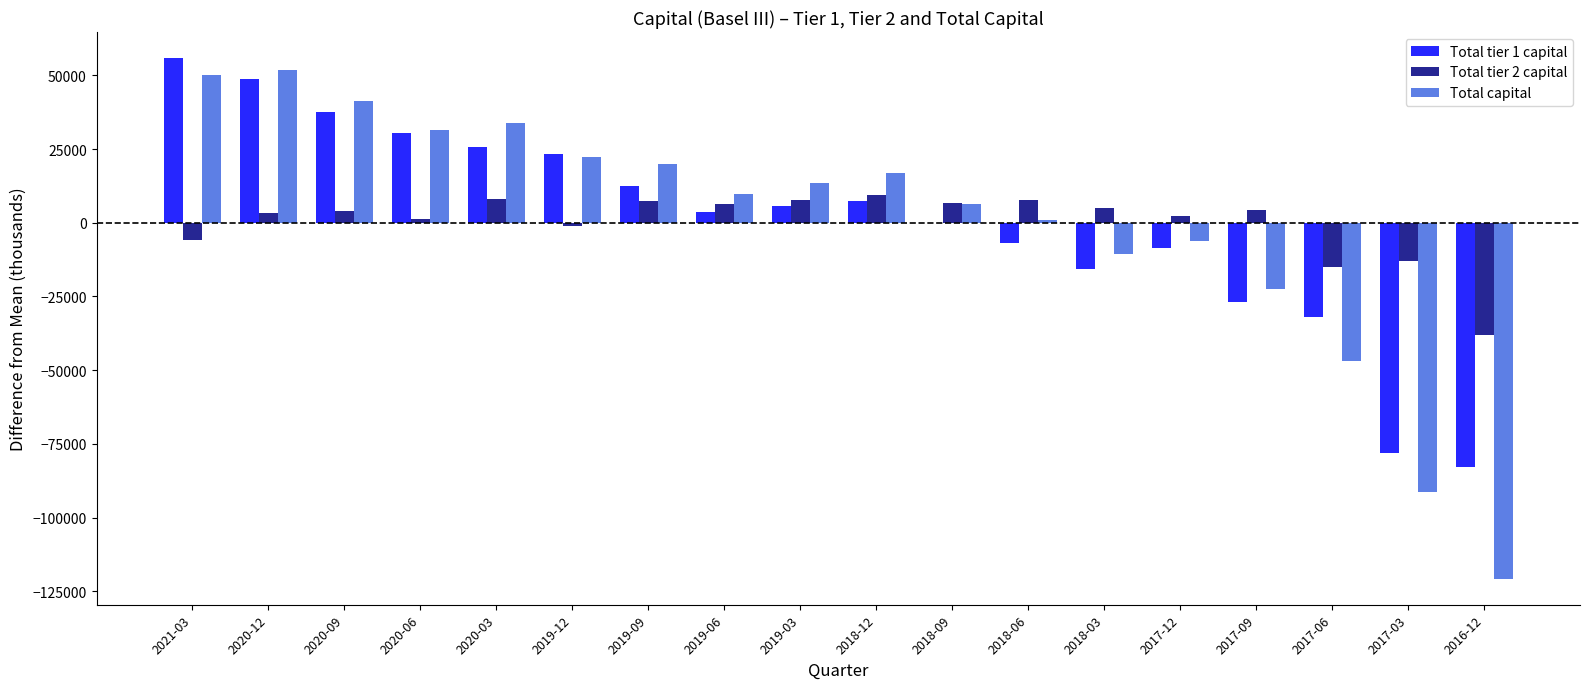

At which label does Total tier 1 capital first exceed 5757?

2021-03